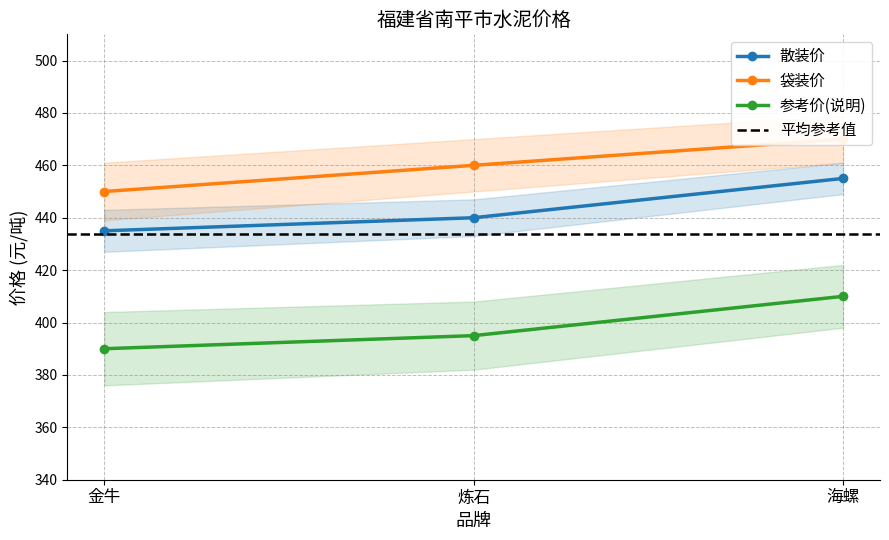

At which label does 袋装价 reach its peak?

海螺